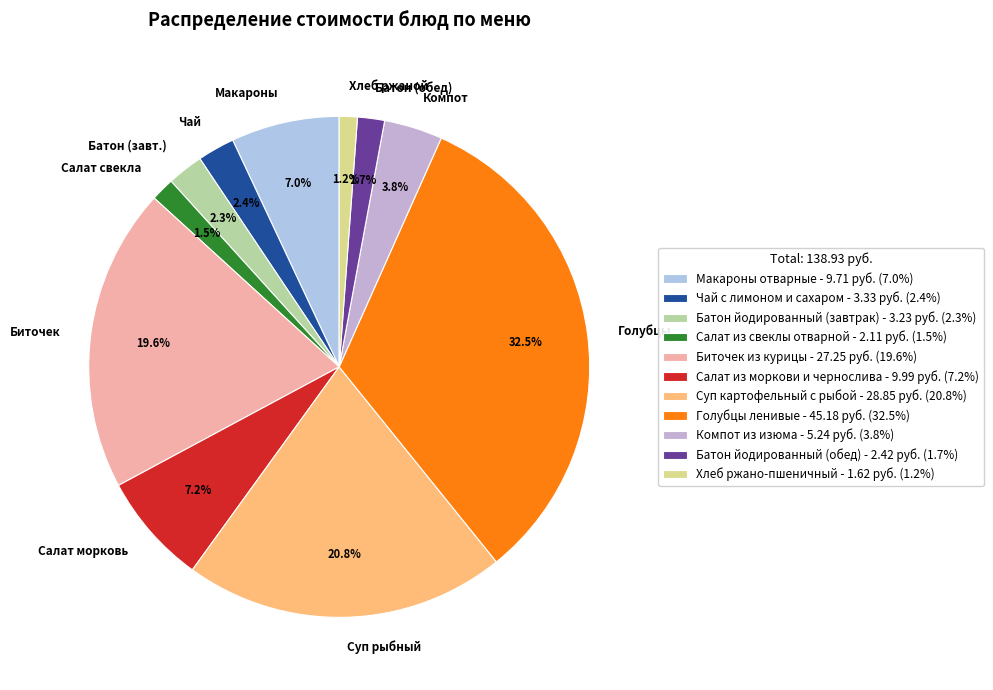

How many segments does this pie chart have?

11